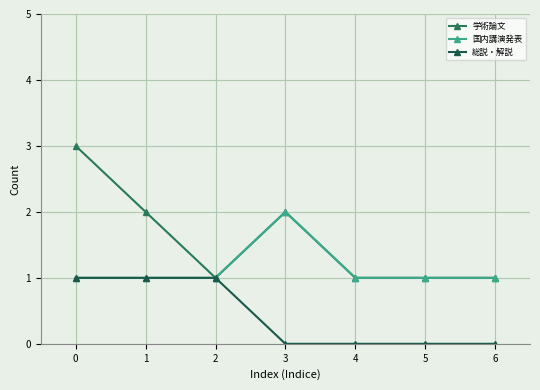

How many lines are shown in the chart?

3